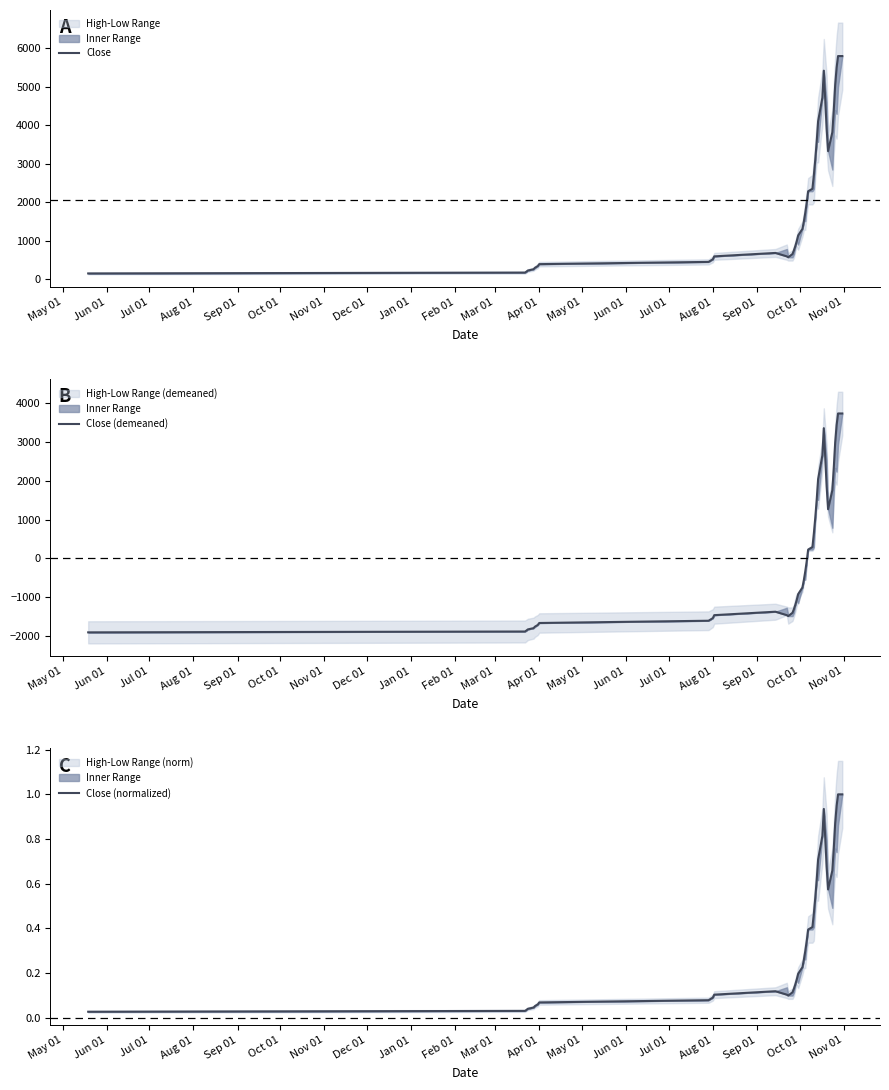

How many negative values does the Close (demeaned) series have?

24